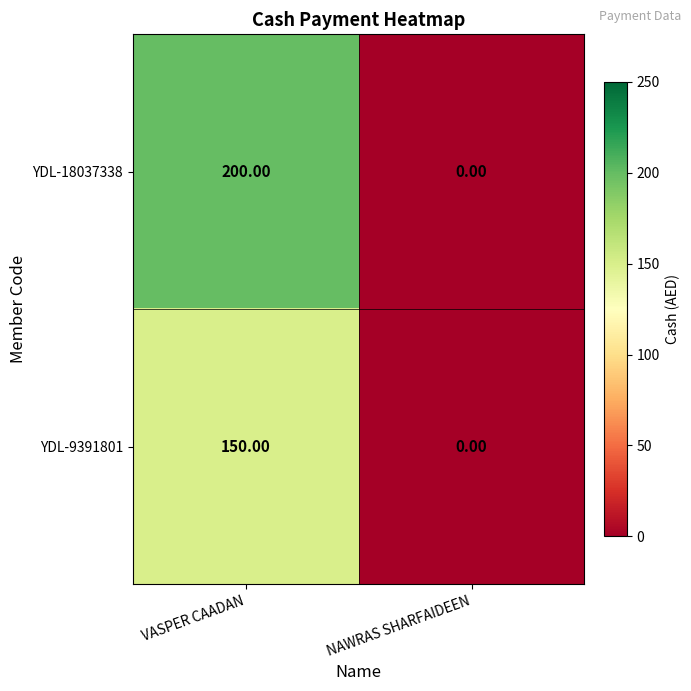

Which series changed the most between VASPER CAADAN and NAWRAS SHARFAIDEEN?

YDL-18037338